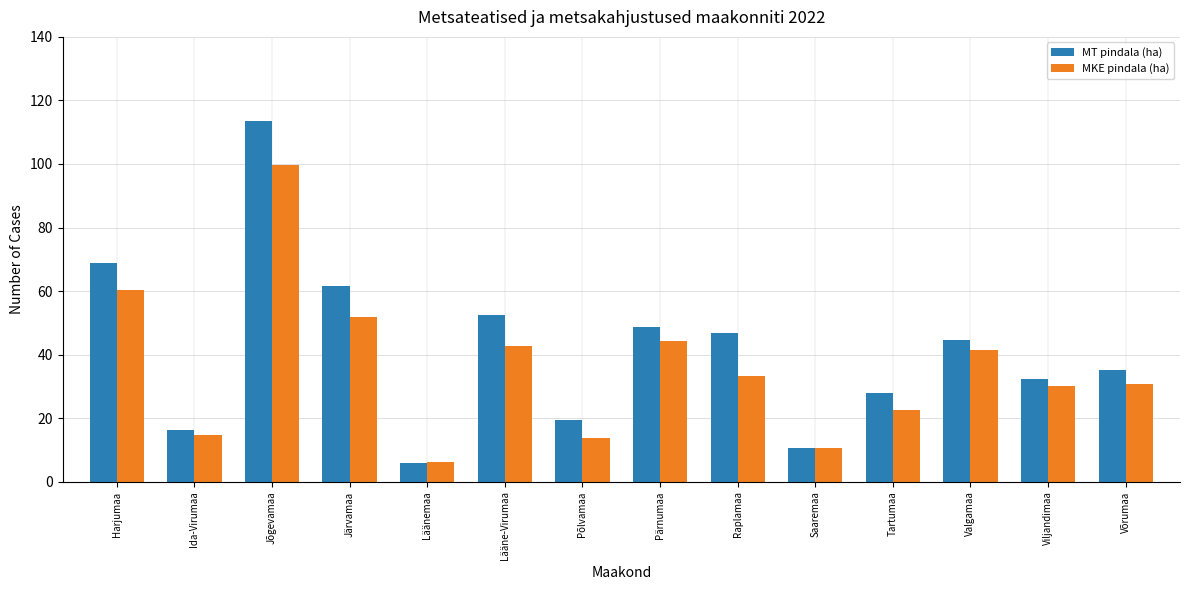

What is the sum of all MKE pindala (ha) values?

502.5